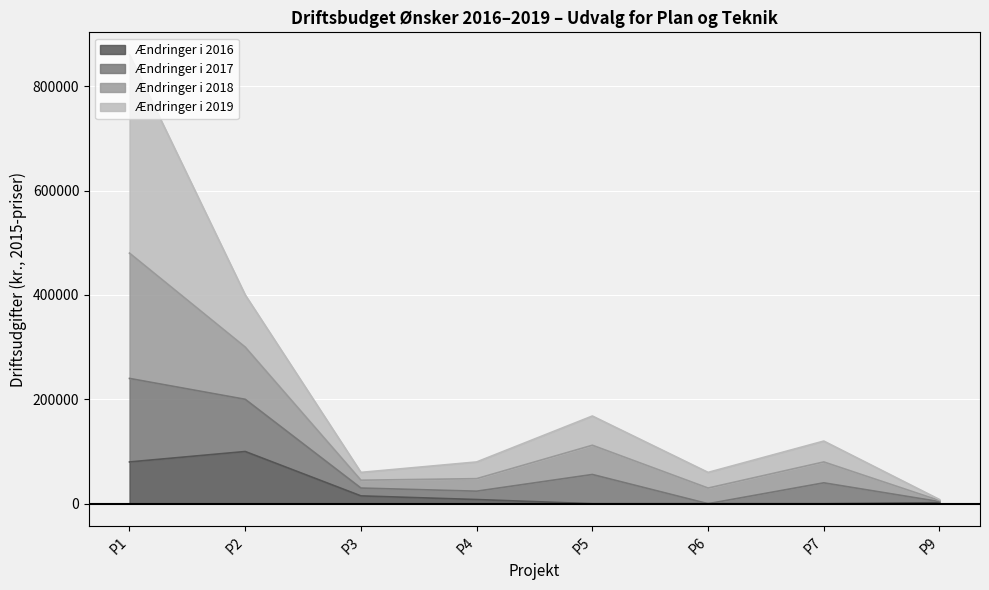

Which category has the highest value across all series?

P1